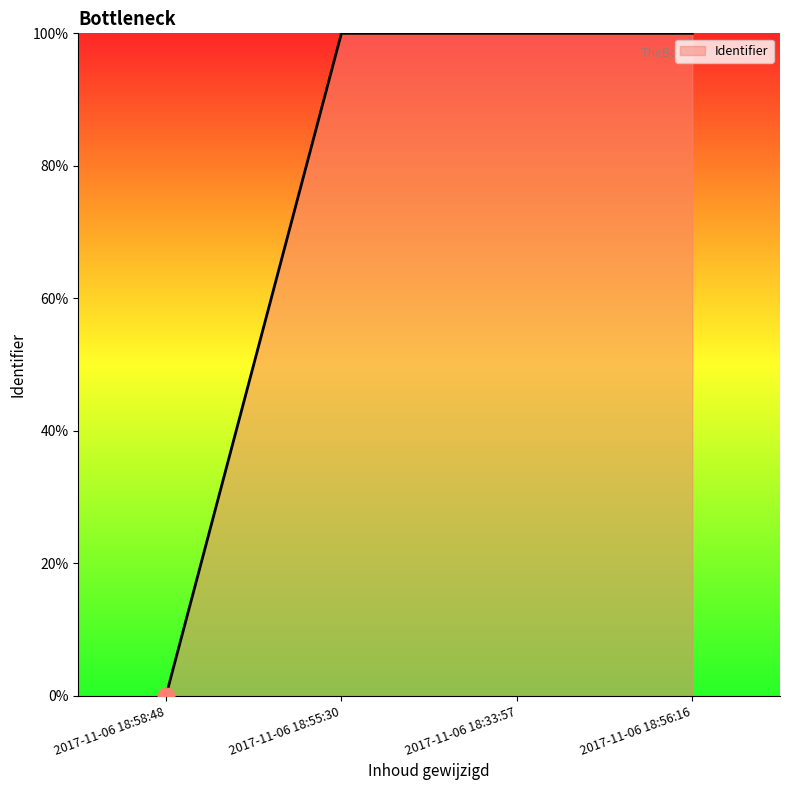

True or false: there are more than 1 points higher than both neighbors.

False